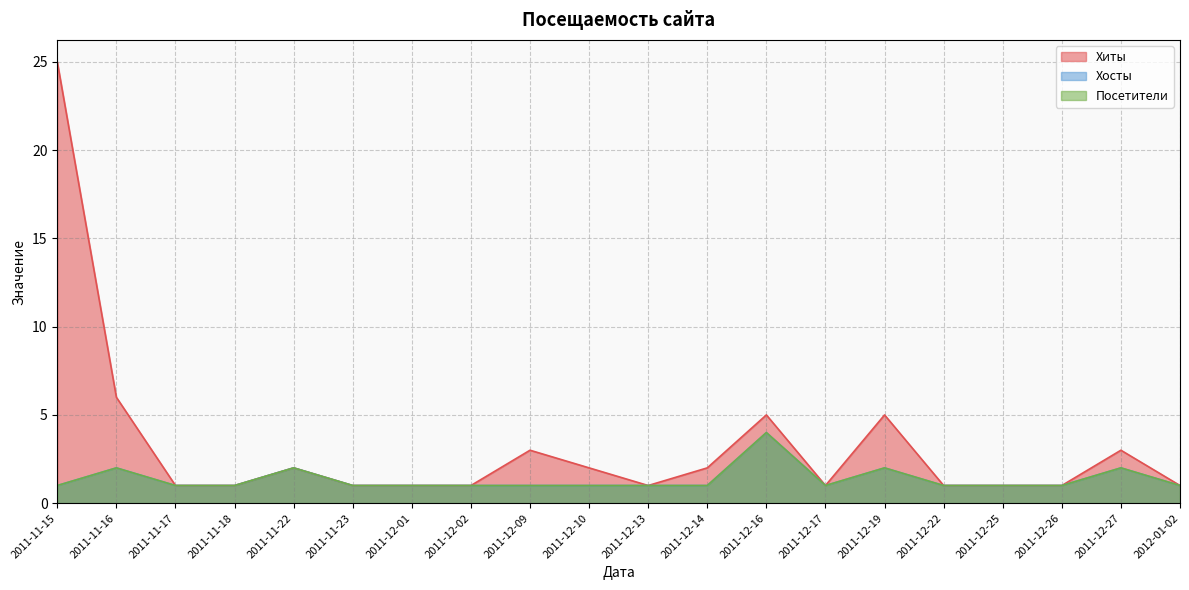

Where is the first local minimum for Посетители?

2011-12-17